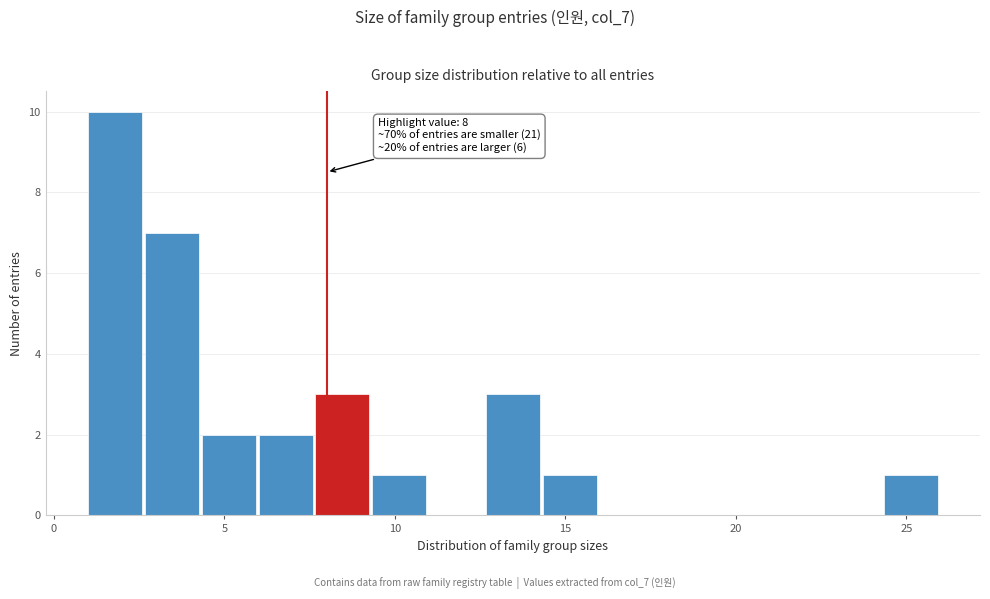

Around what value on the x-axis is the tallest bar? Give the approximate position of its centre, as read against the axis.

2.0